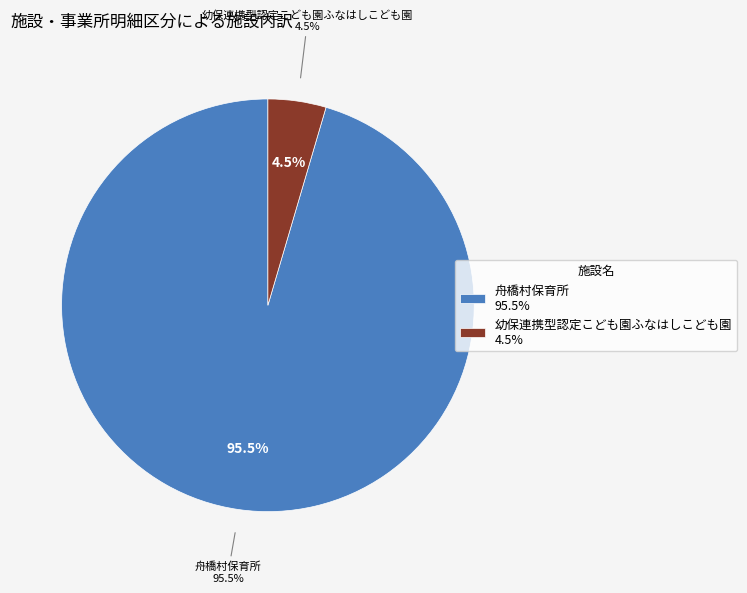

Rank the categories by value from lowest to highest.

幼保連携型認定こども園ふなはしこども園, 舟橋村保育所